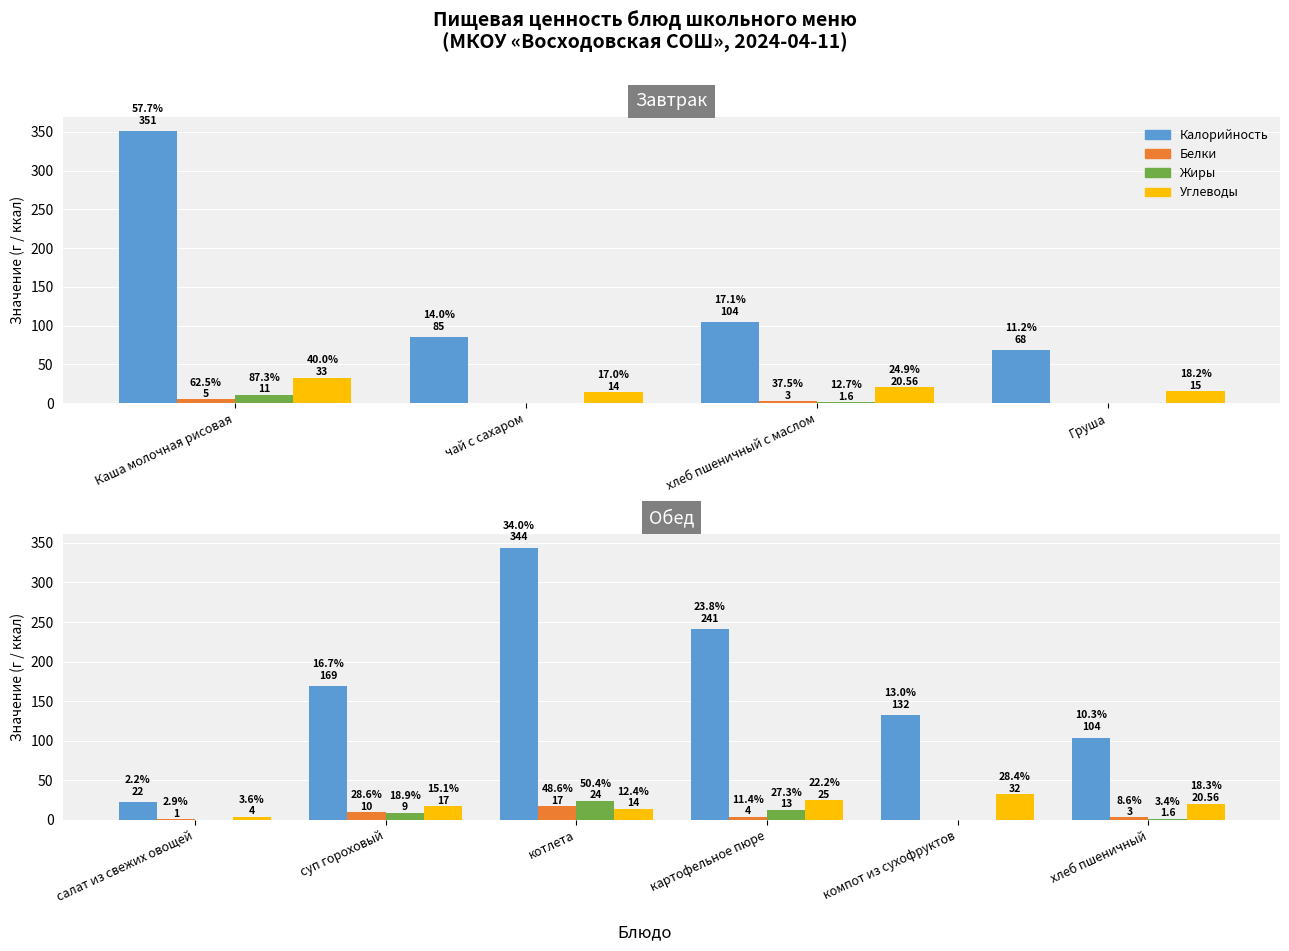

What is the average value of the Белки series?

5.8